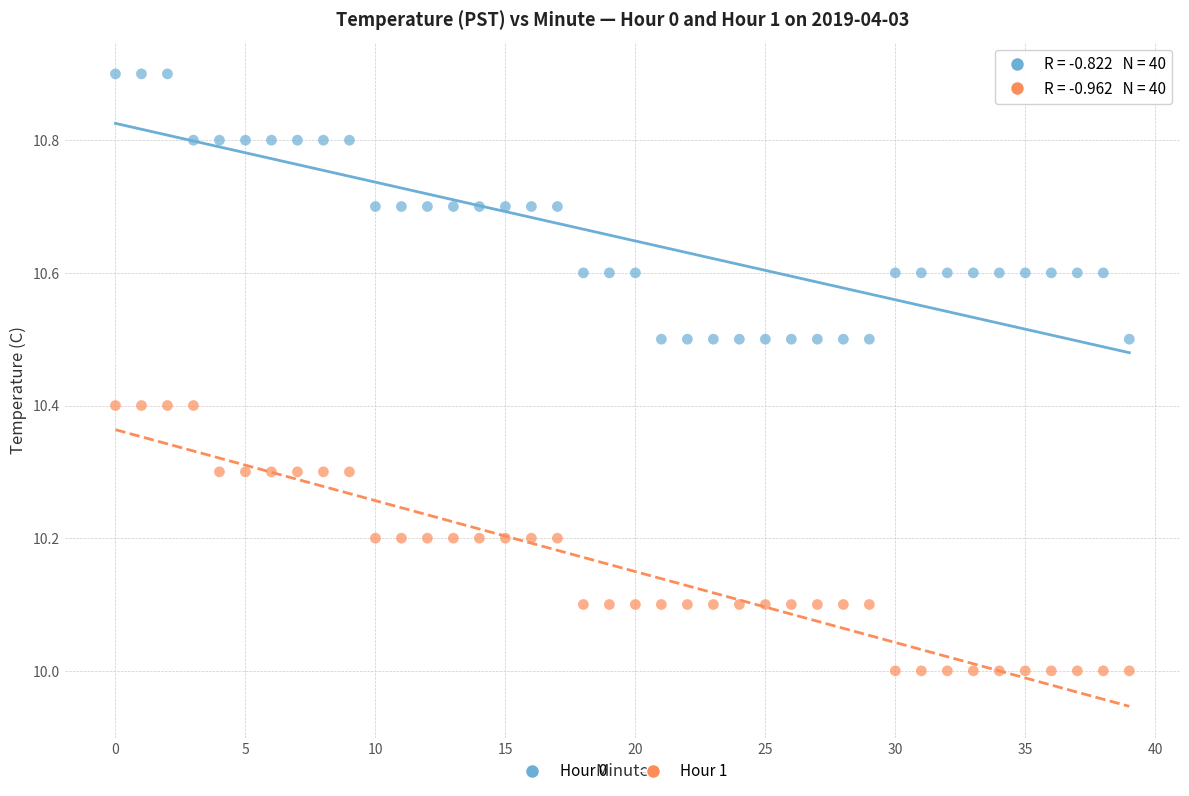

What are all the series names shown in the legend?

Hour 0, Hour 1